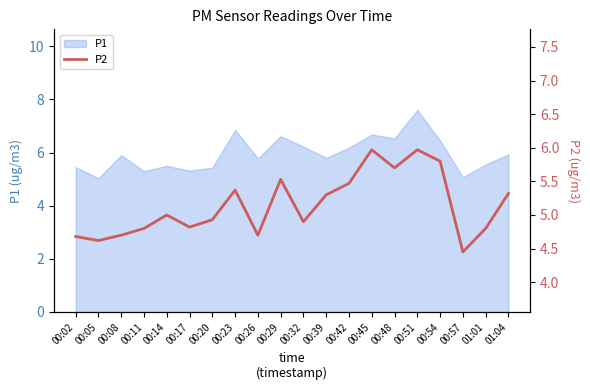

How many lines are shown in the chart?

1